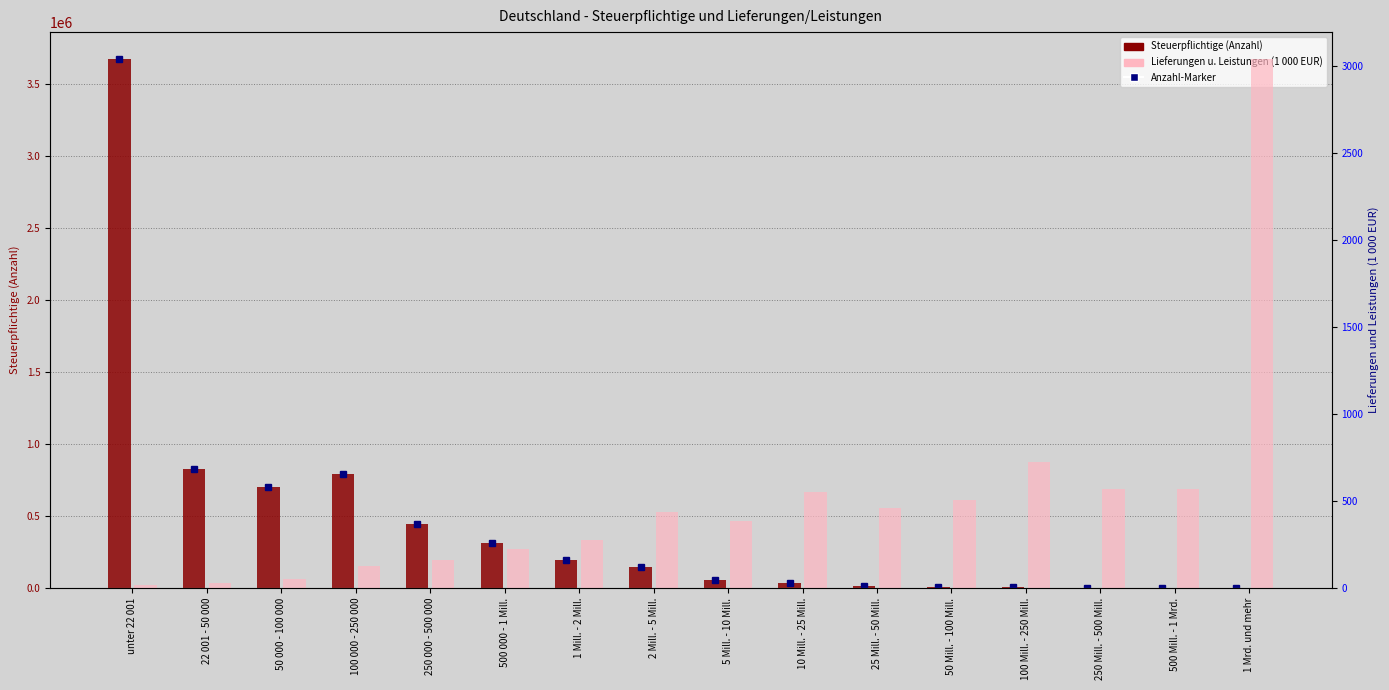

True or false: Steuerpflichtige (Anzahl) has a value of 511840.5 at 100 000 - 250 000.

False